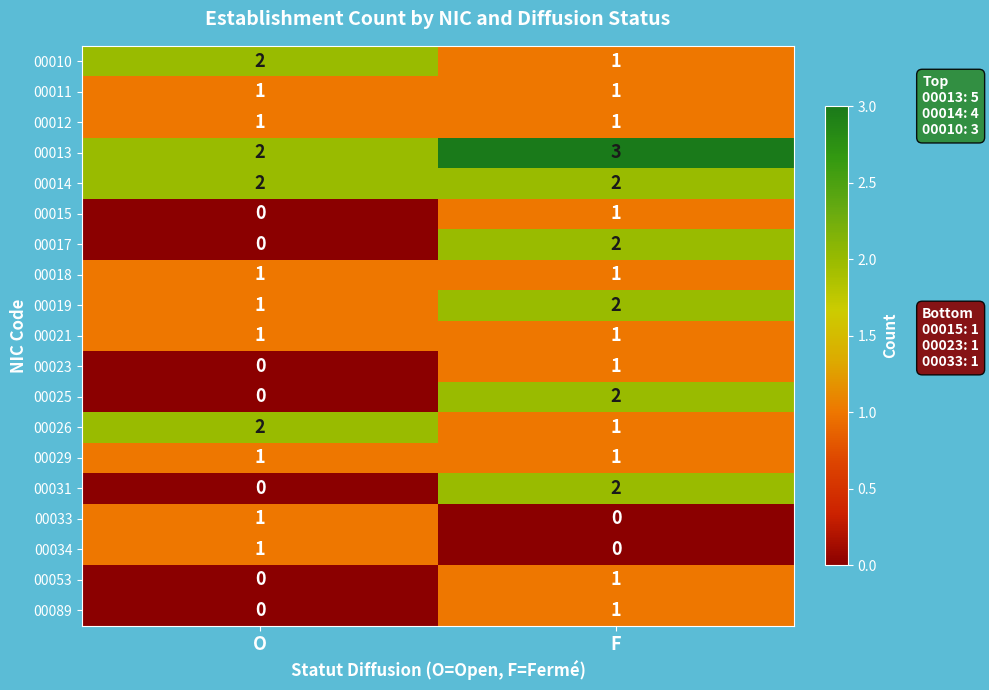

Is it true that 00089 equals 1 at F?

True